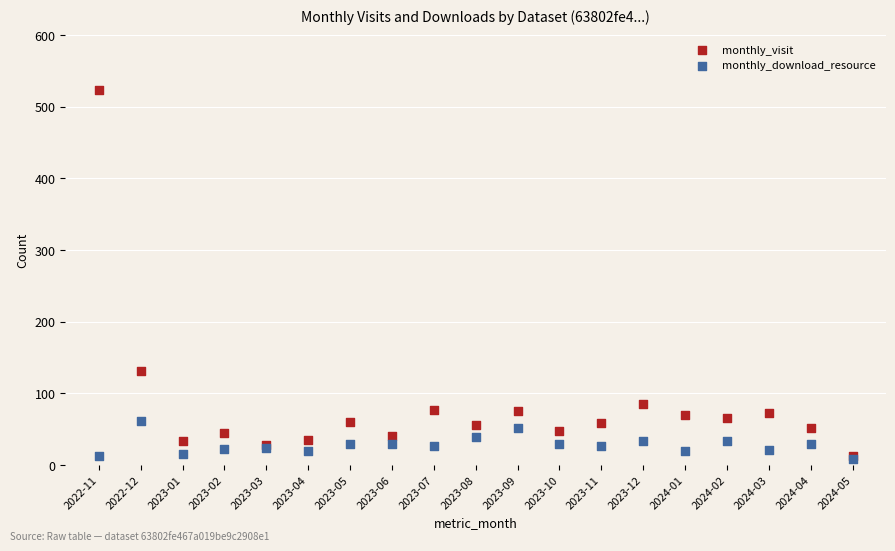

Across all series, what Y value is closest to 266?

131